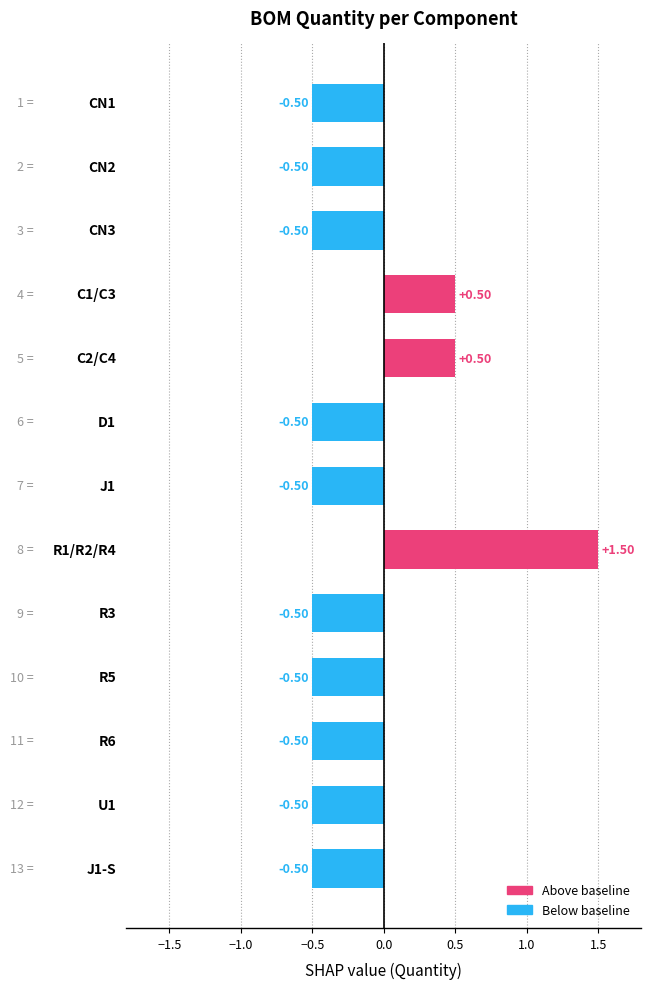

What is the difference between the second highest and minimum values?

1.0